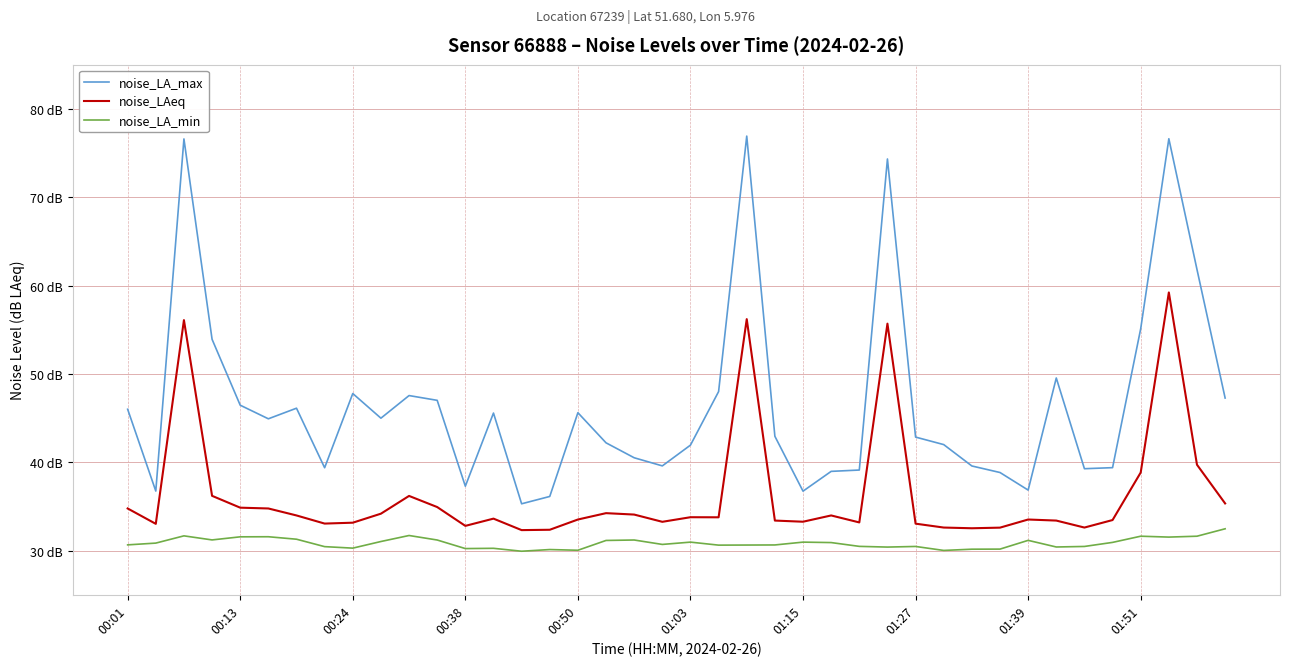

Reading right to left, transcribe all the data shown in this chart.

noise_LA_max: 47.3	61.8	76.6	55.1	39.4	39.3	49.5	36.9	38.8	39.6	42.0	42.9	74.3	39.1	39.0	36.7	42.9	76.9	48.0	41.9	39.6	40.5	42.2	45.6	36.1	35.3	45.6	37.3	47.0	47.5	45.0	47.8	39.4	46.1	44.9	46.5	53.9	76.6	36.7	46.0
noise_LAeq: 35.3	39.7	59.2	38.8	33.5	32.6	33.4	33.5	32.6	32.5	32.6	33.0	55.7	33.2	34.0	33.3	33.4	56.2	33.8	33.8	33.3	34.1	34.2	33.5	32.4	32.3	33.6	32.8	34.9	36.2	34.2	33.2	33.1	34.0	34.8	34.9	36.2	56.1	33.0	34.8
noise_LA_min: 32.5	31.6	31.5	31.6	30.9	30.5	30.4	31.2	30.2	30.2	30.0	30.5	30.4	30.5	30.9	31.0	30.6	30.6	30.6	31.0	30.7	31.2	31.1	30.0	30.1	29.9	30.3	30.2	31.2	31.7	31.0	30.3	30.4	31.3	31.6	31.6	31.2	31.7	30.9	30.6